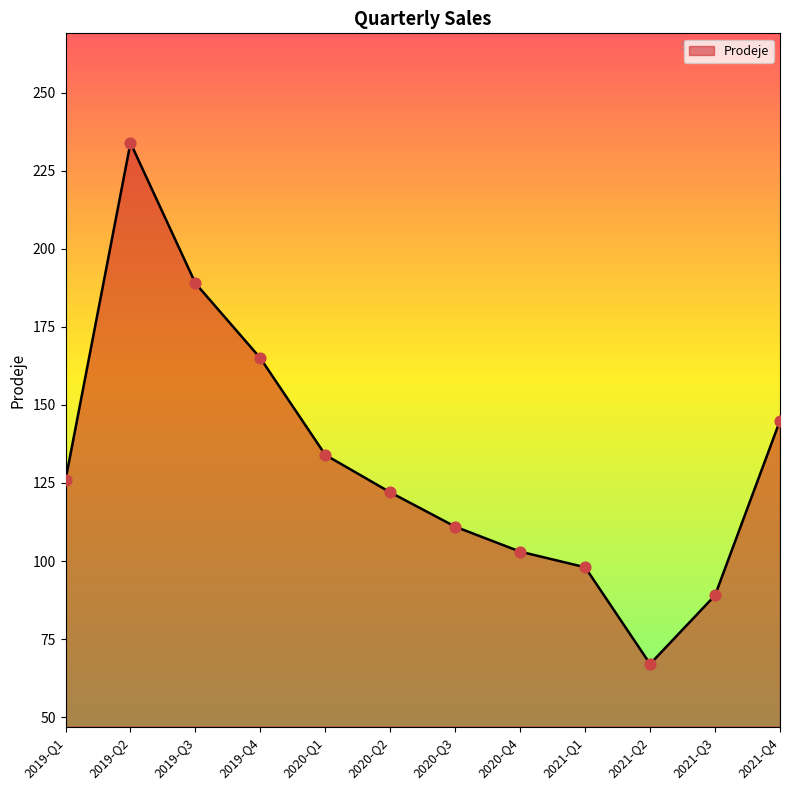

Approximately how many times larger is the value at 2020-Q2 compared to 2021-Q1?

1.2